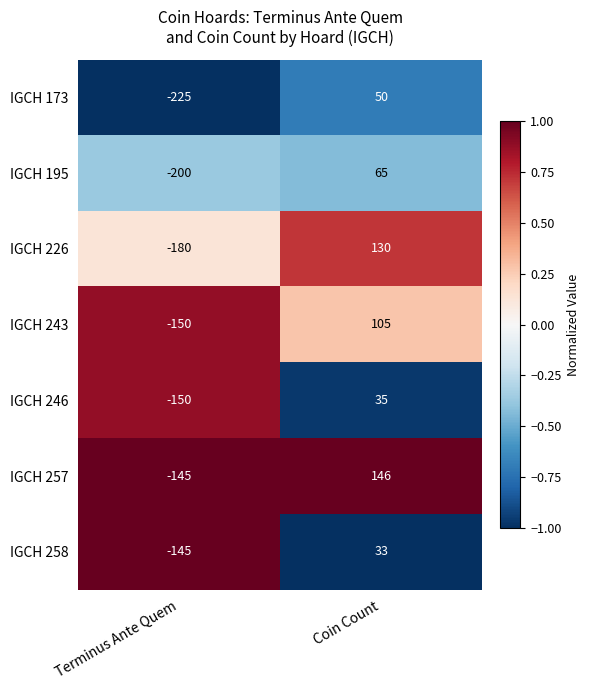

What is the difference between the IGCH 243 values at Terminus Ante Quem and Coin Count?

255